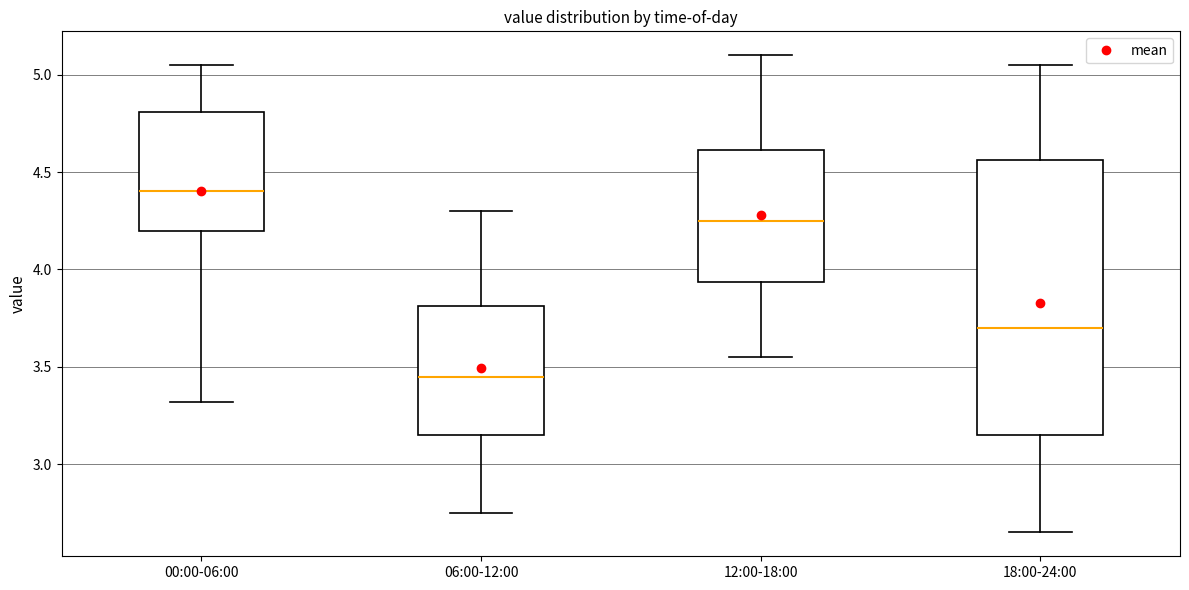

Which box is the tallest, from its lower edge to its upper edge?

18:00-24:00